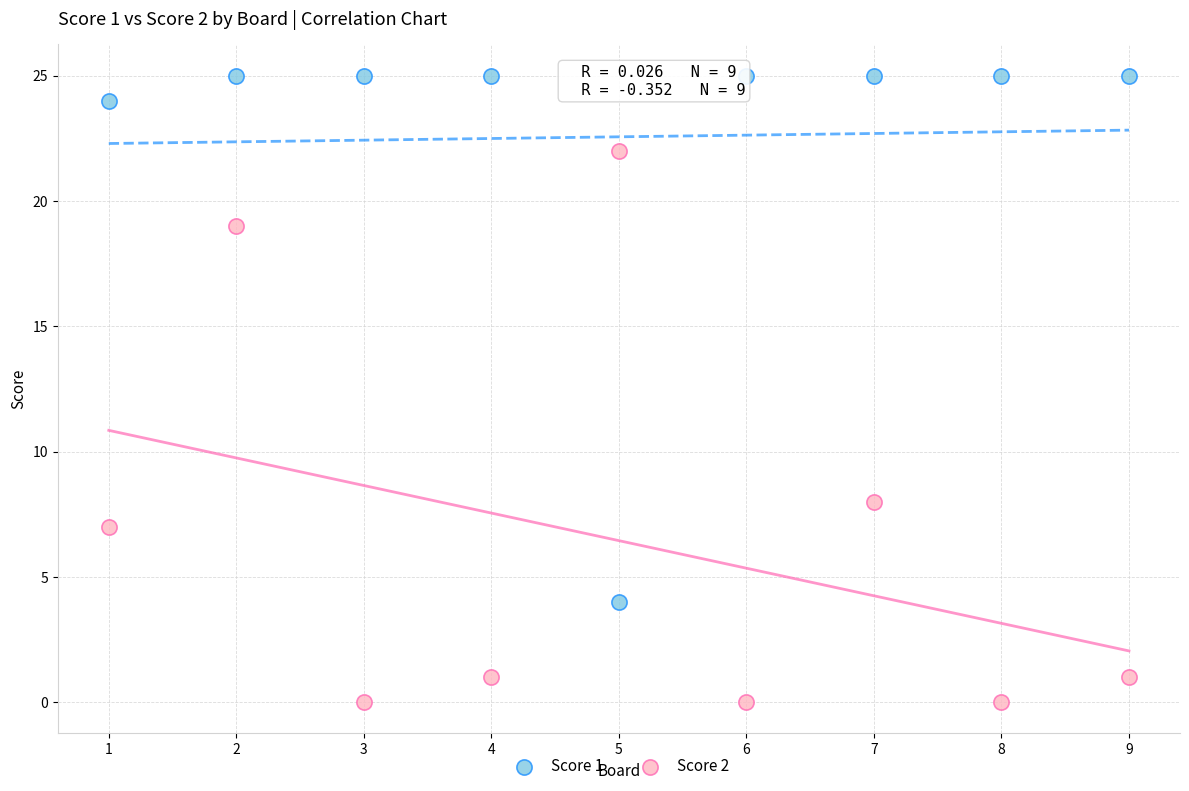

Which series has the largest Y range (max minus min)?

Score 2